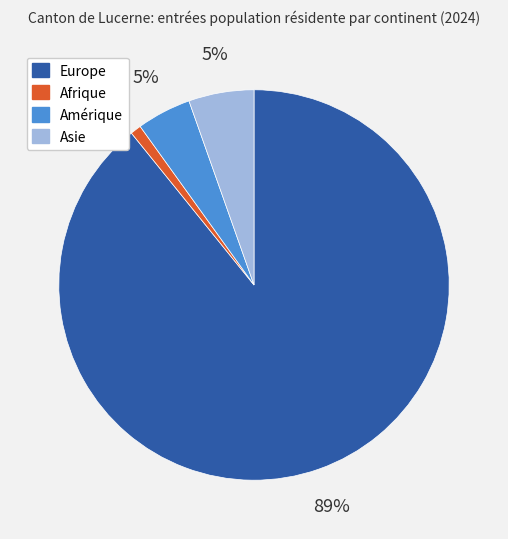

How many segments does this pie chart have?

4